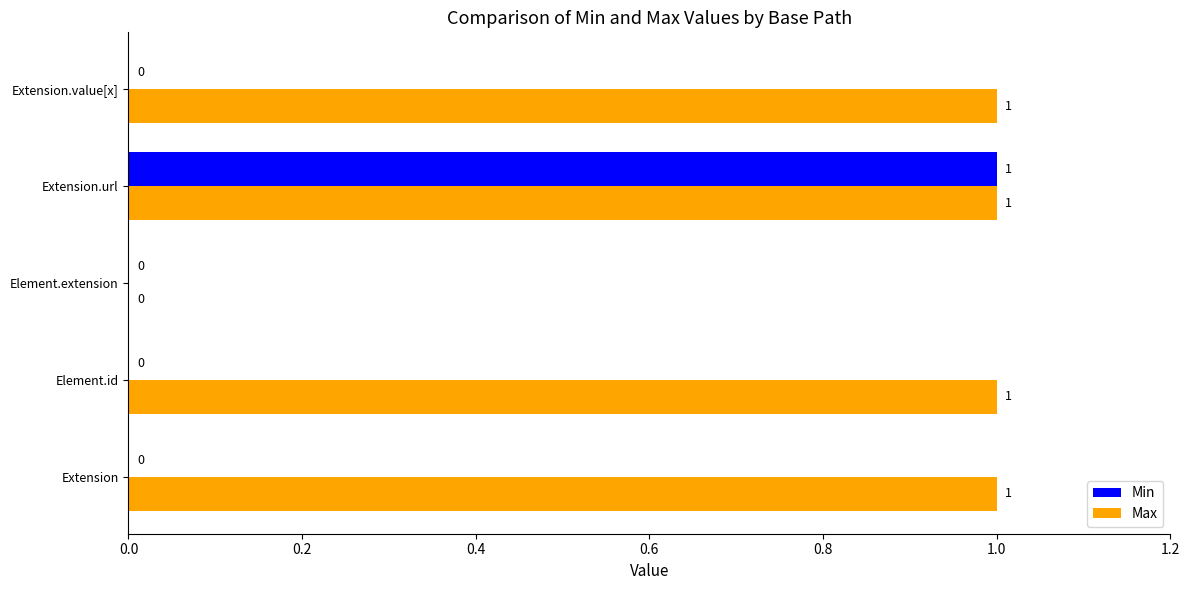

At which category is the sum across all series the highest?

Extension.url